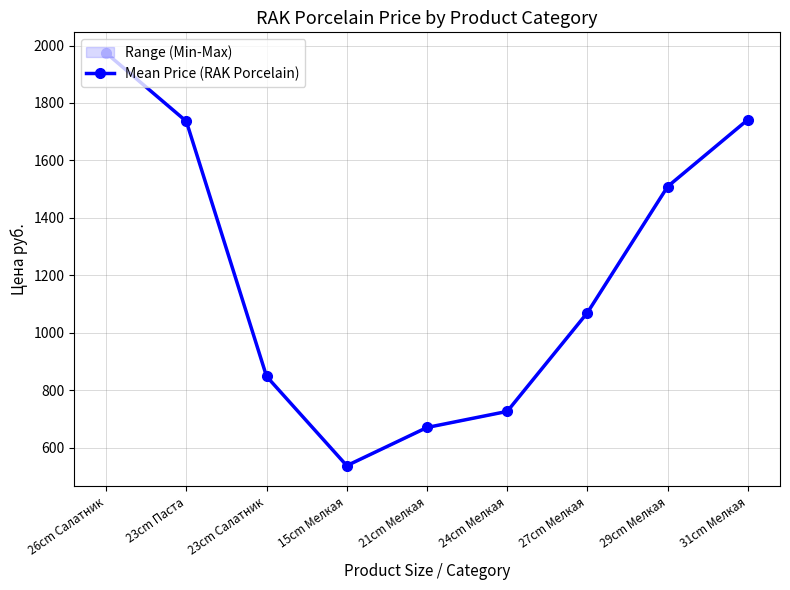

What is the average value?

1201